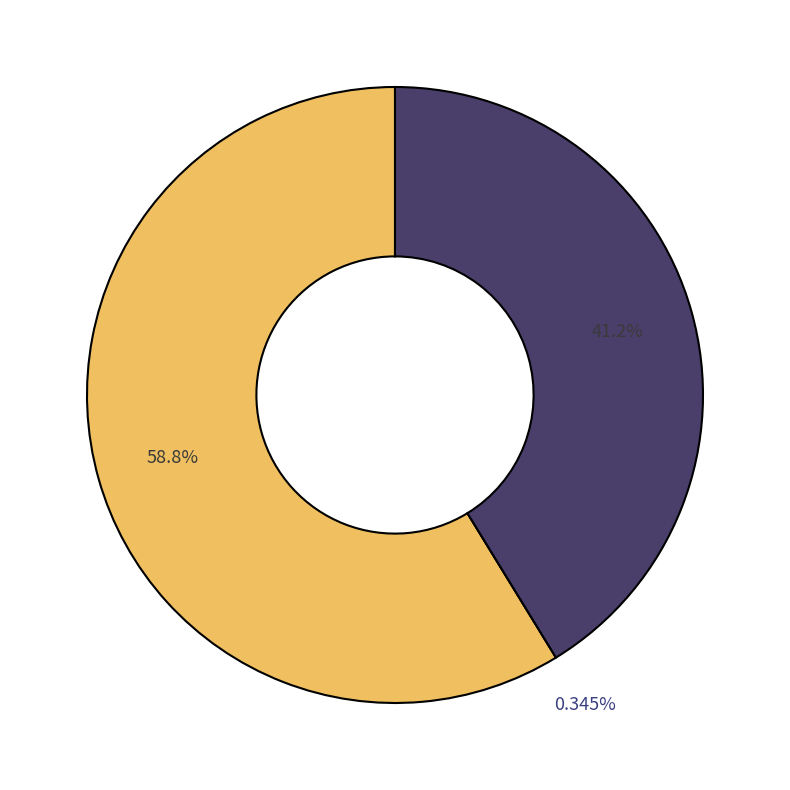

What percentage do ccsbBroadEn_04060 and ccsbBroad304_04060 together represent?

58.8%